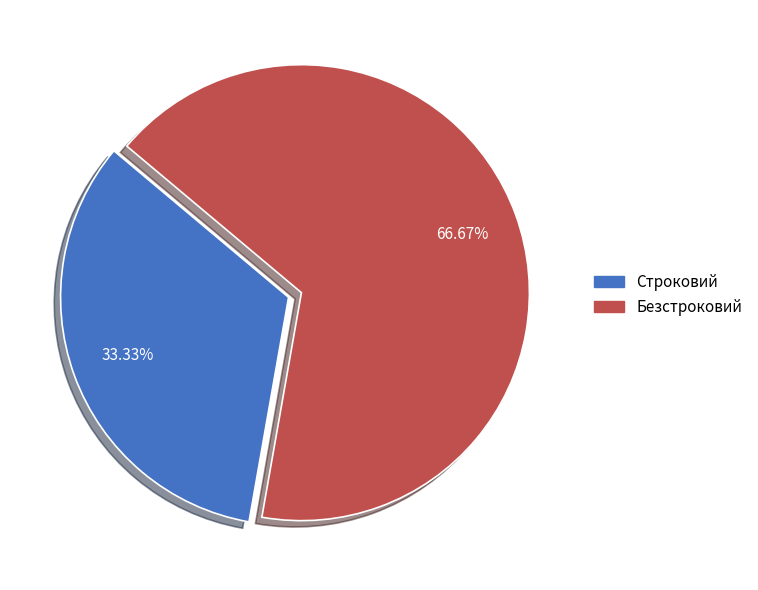

Is the sum of Строковий and Безстроковий greater than half?

Yes